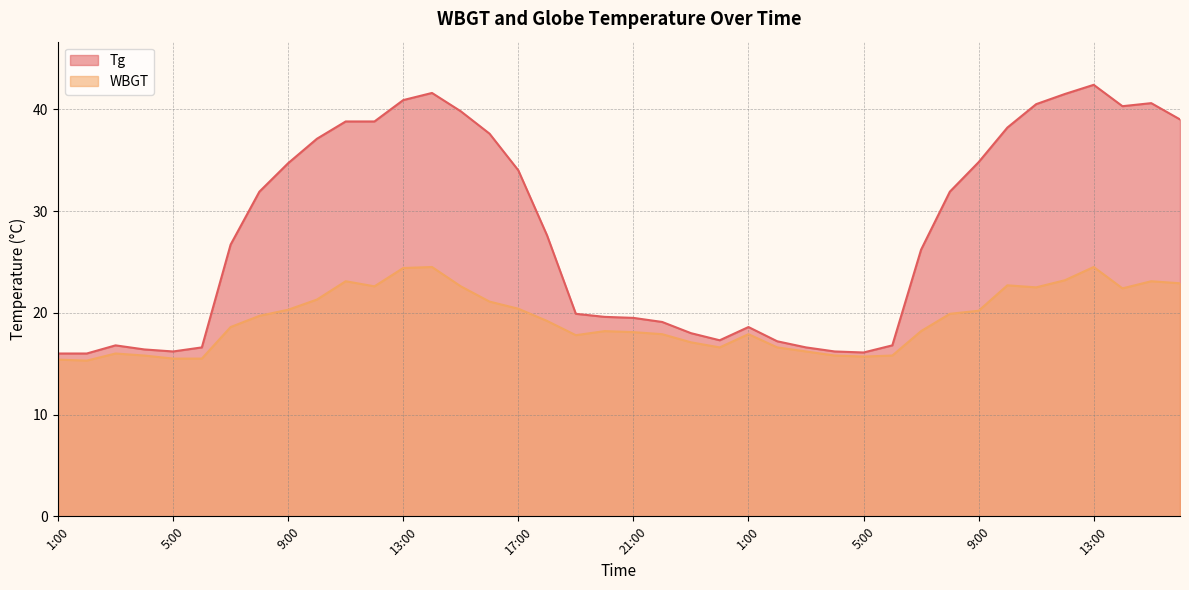

Which series has the largest range (max minus min)?

Tg